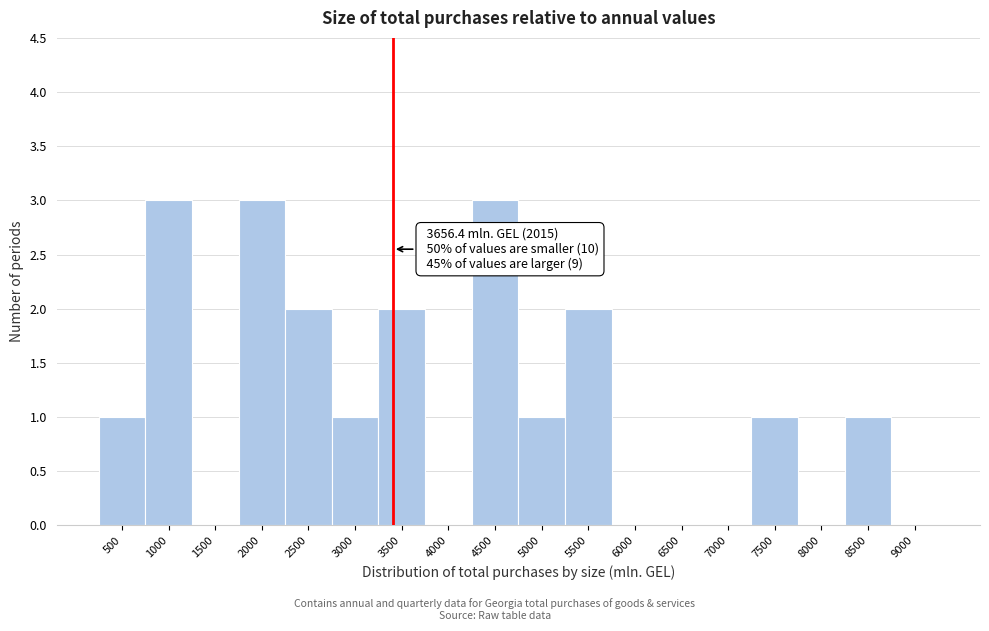

Reading right to left, transcribe all the data shown in this chart.

9000=0	8500=1	8000=0	7500=1	7000=0	6500=0	6000=0	5500=2	5000=1	4500=3	4000=0	3500=2	3000=1	2500=2	2000=3	1500=0	1000=3	500=1